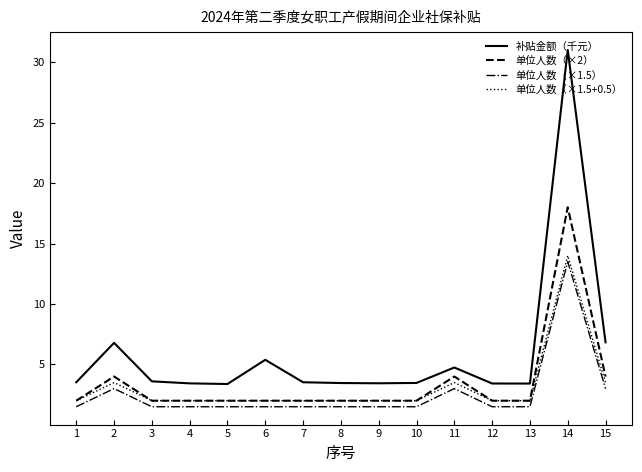

Which series has the largest range (max minus min)?

补贴金额（千元）